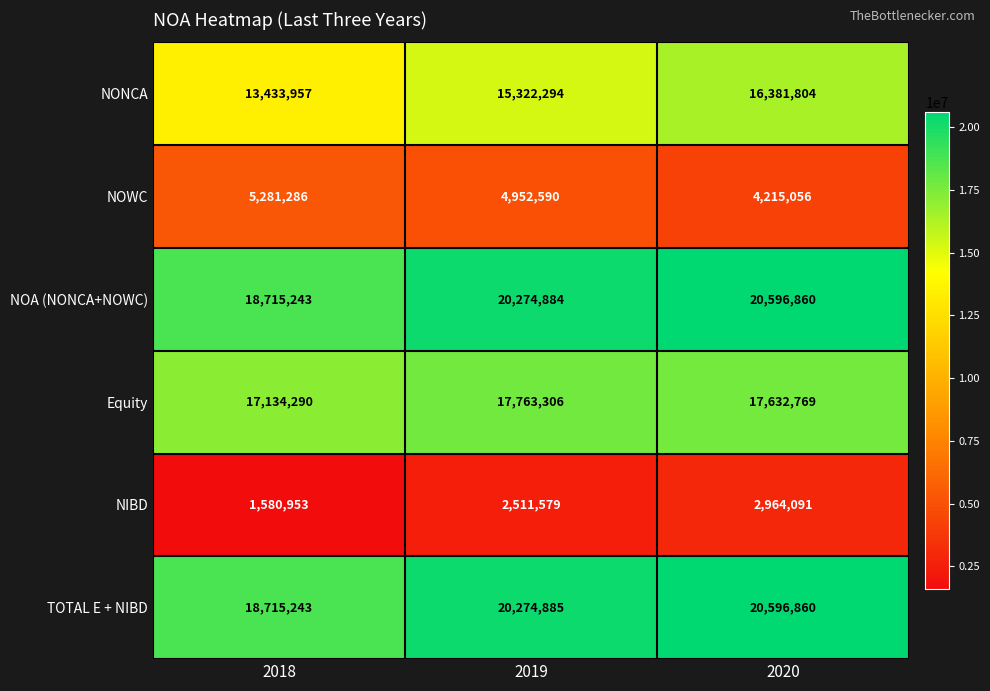

Count the number of categories in the chart.

3